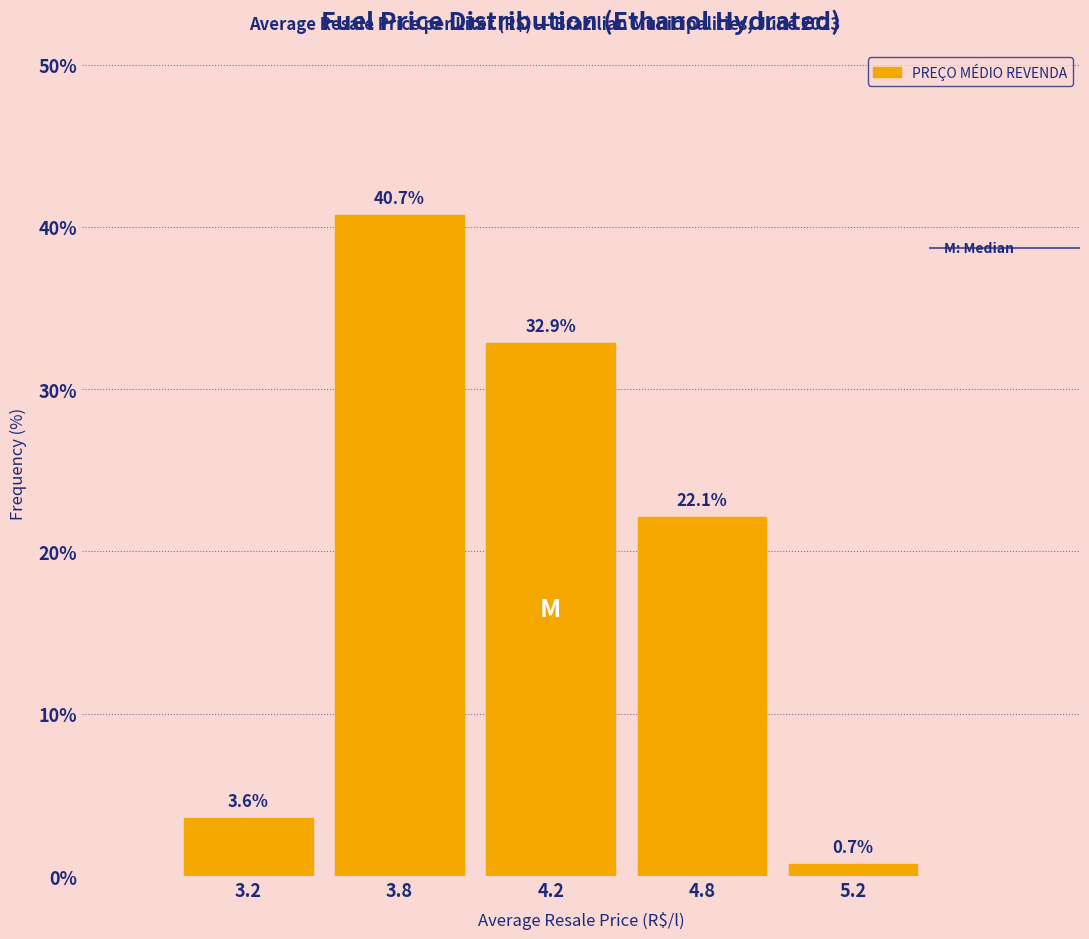

Reading left to right, transcribe all the data shown in this chart.

3.2=3.6	3.8=40.7	4.2=32.9	4.8=22.1	5.2=0.7